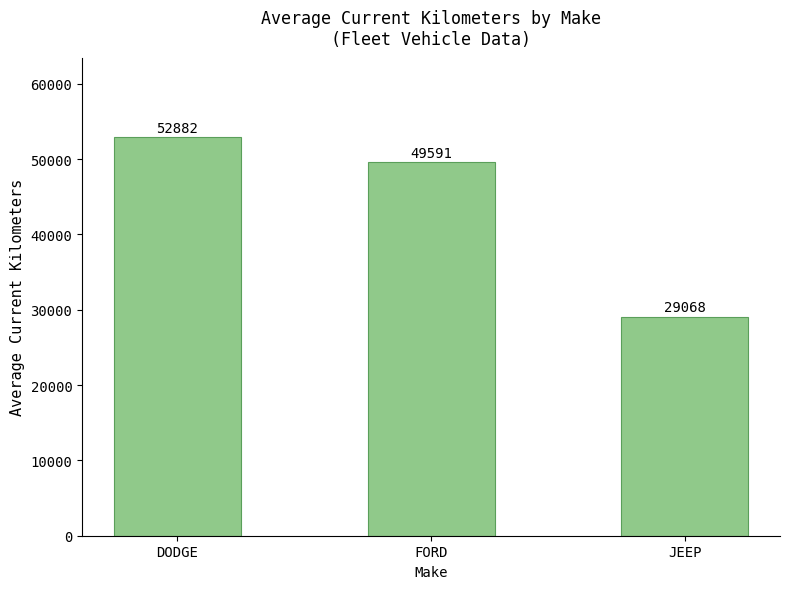

Count the number of data series in this chart.

1